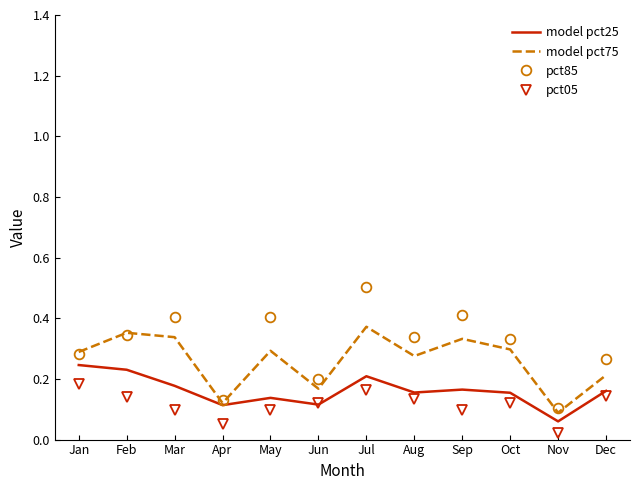

Where is the first local minimum for pct85?

Apr